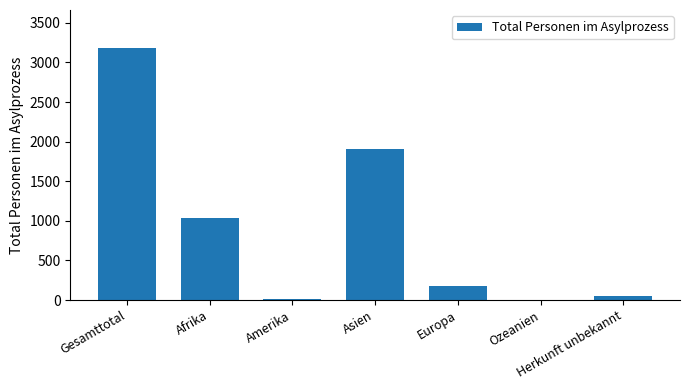

The chart shows a value of 1904 at Asien. True or false?

True